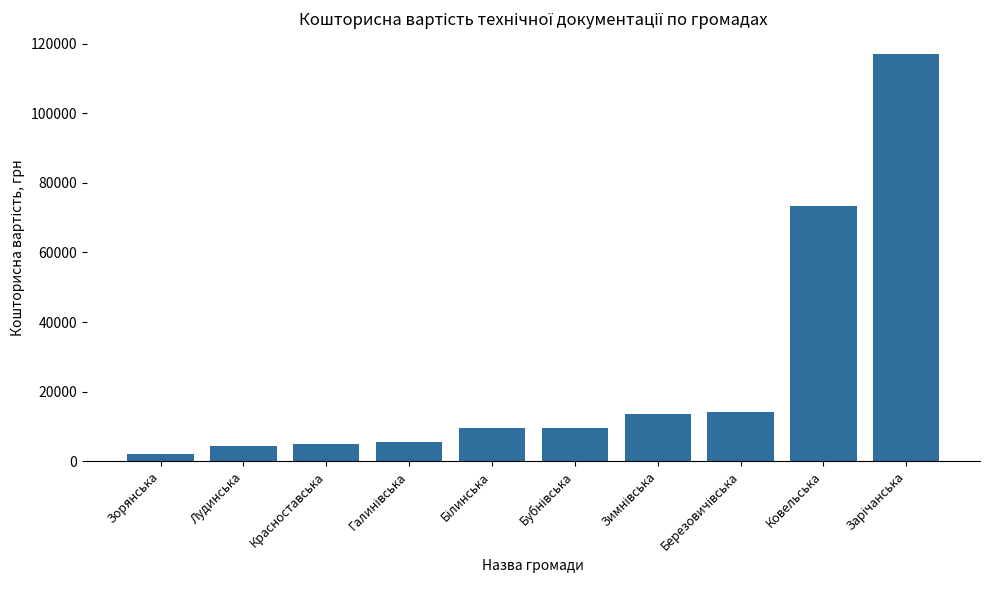

The chart shows a value of 4920 at Красноставська. True or false?

True